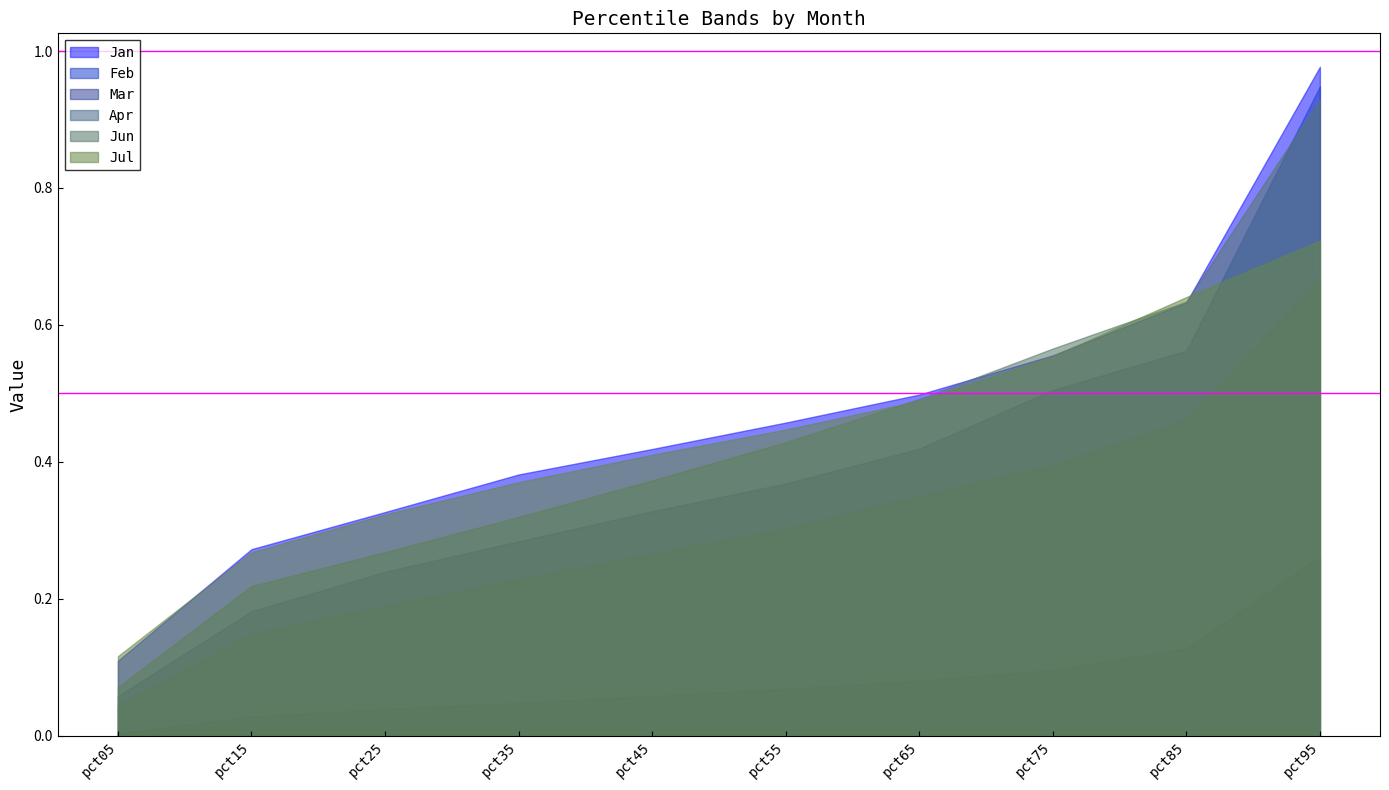

What is the lowest value of the Feb series?

0.1